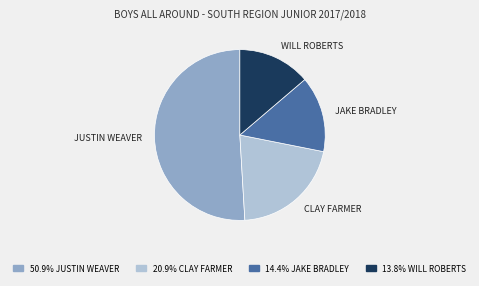

Which has a higher value, JAKE BRADLEY or JUSTIN WEAVER?

JUSTIN WEAVER